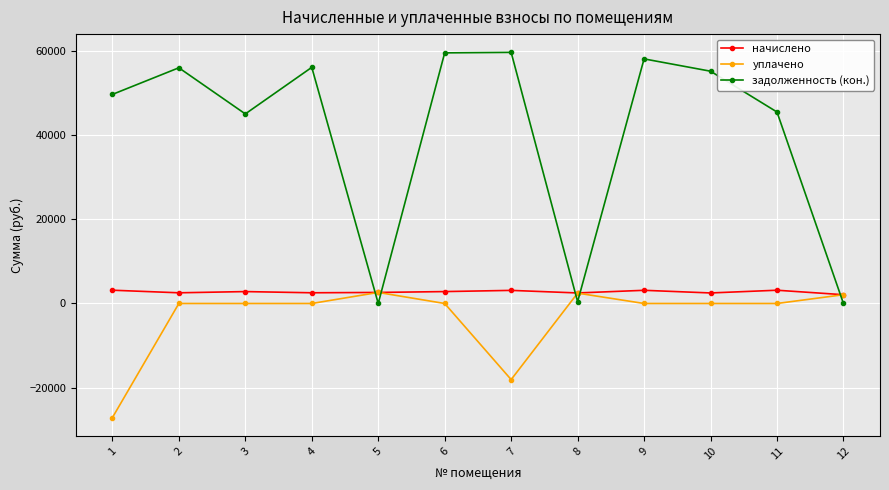

Read the начислено value at 5.

2629.1